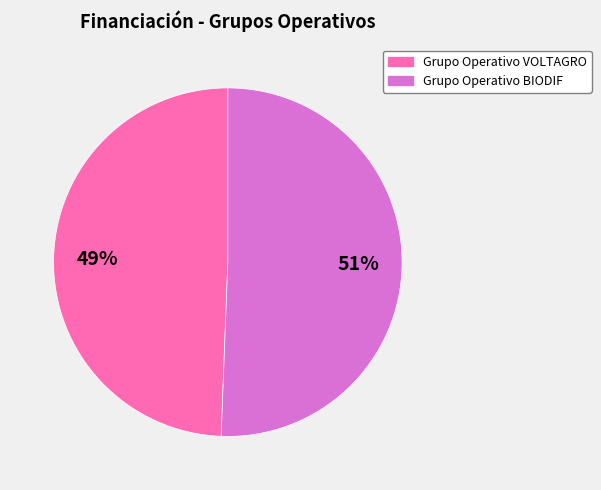

To the nearest percent, what is the combined percentage of Grupo Operativo VOLTAGRO and Grupo Operativo BIODIF?

100%